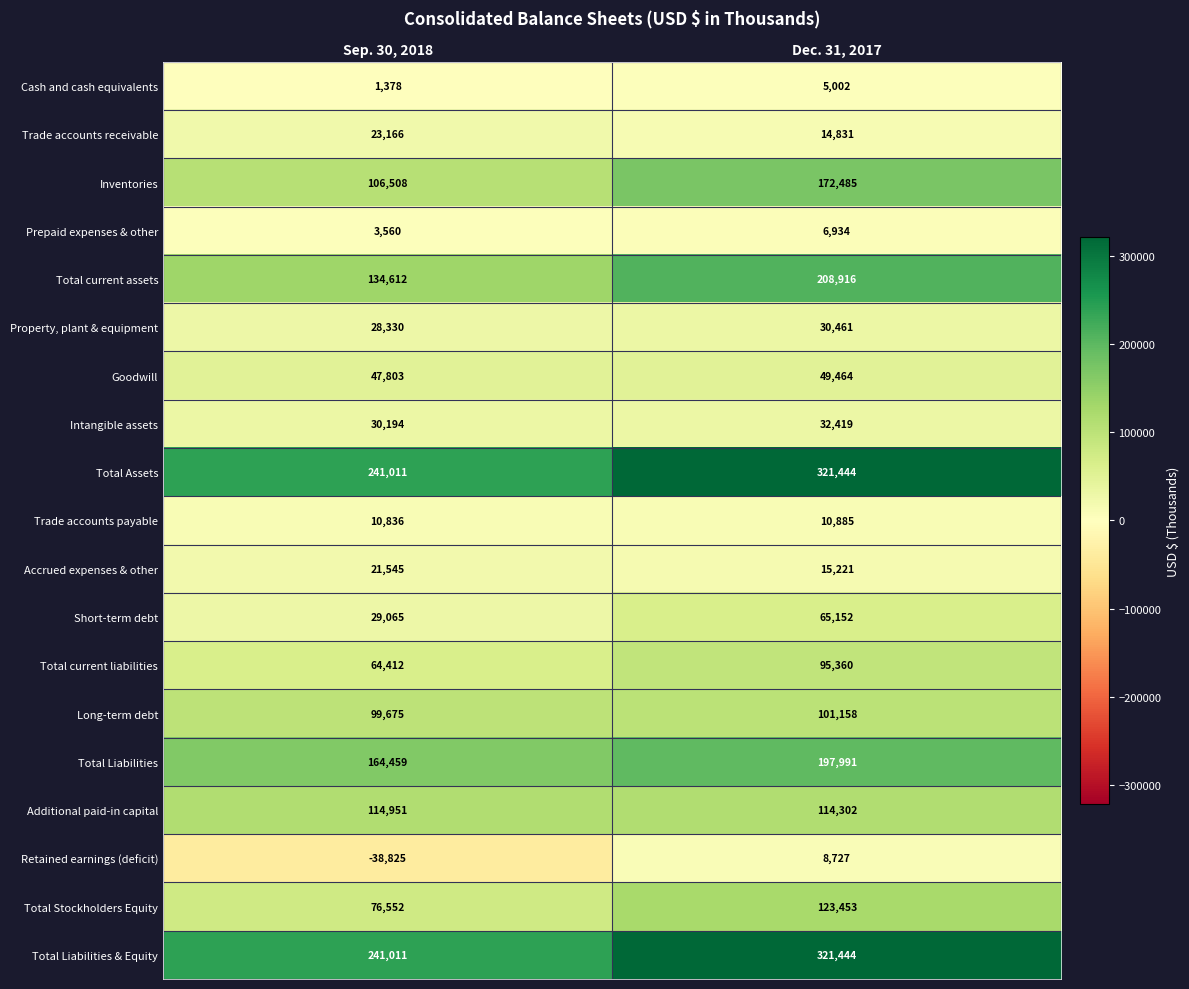

At which category does the chart reach its minimum across all series?

Sep. 30, 2018